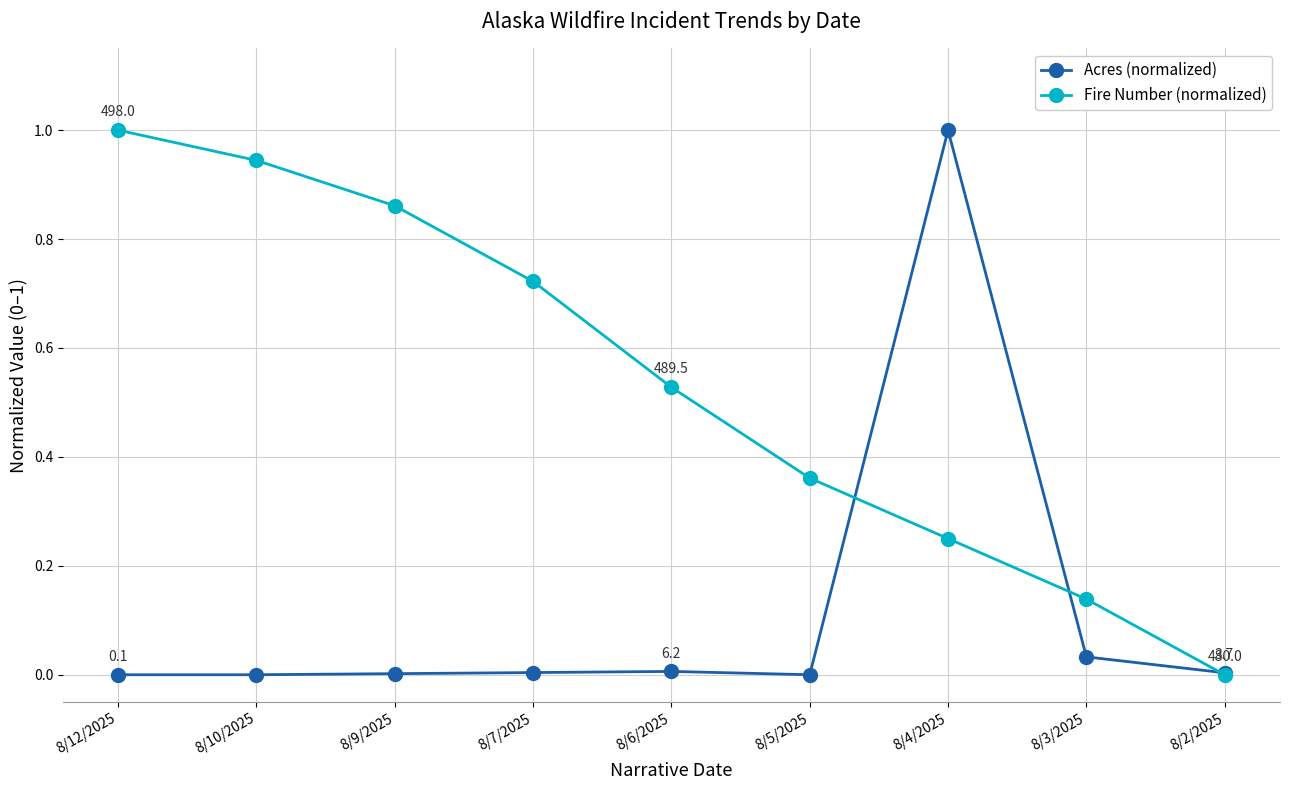

At which category is the sum across all series the highest?

8/4/2025